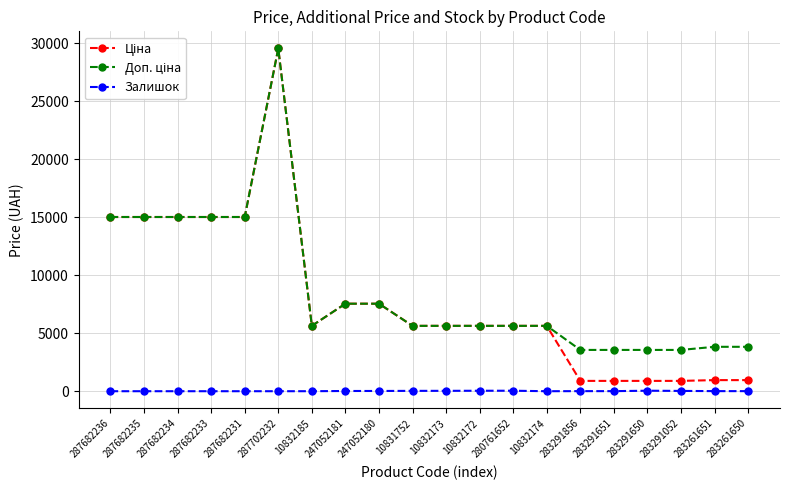

At which category is the sum across all series the highest?

287702232